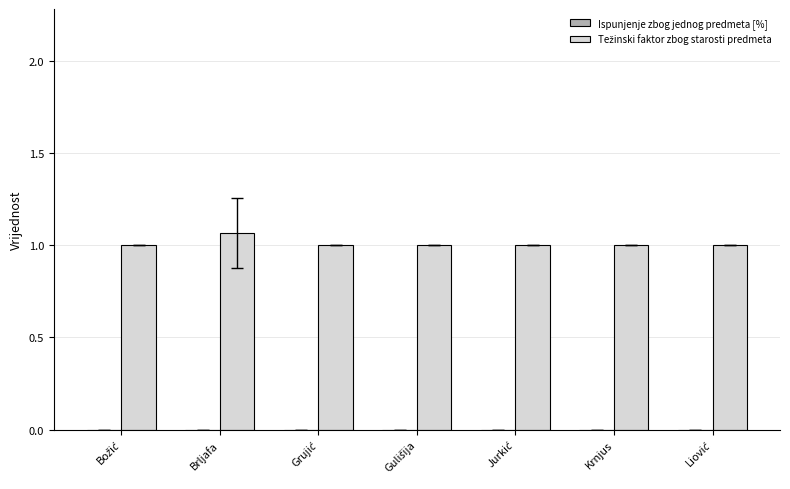

What position from the right is Krnjus?

2